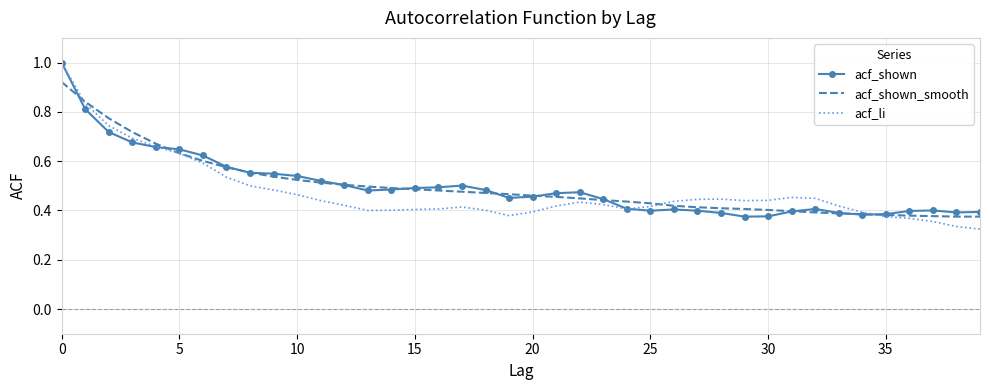

Which series has the largest range (max minus min)?

acf_li